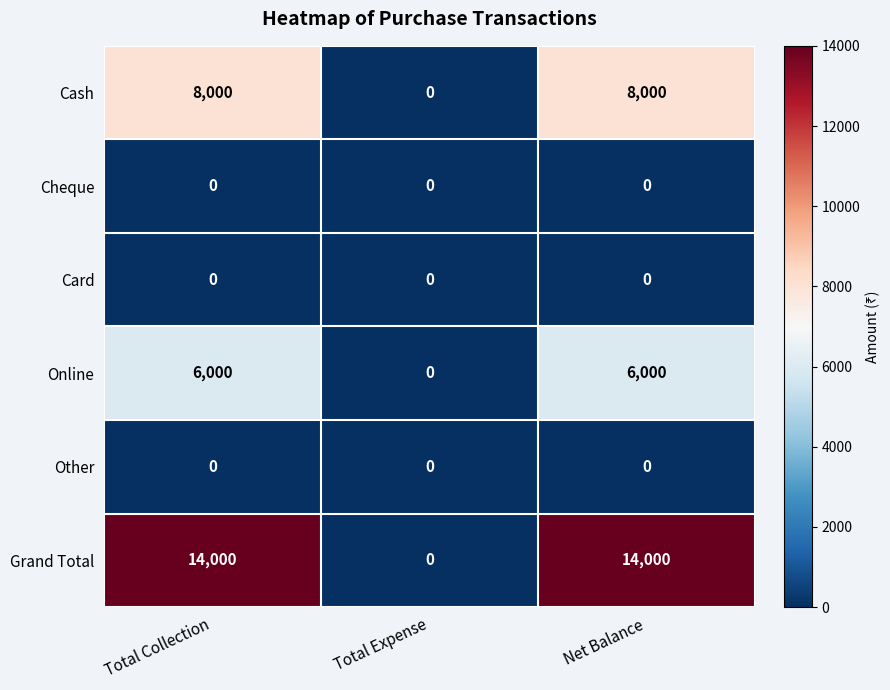

What is the maximum value shown in the chart?

14000